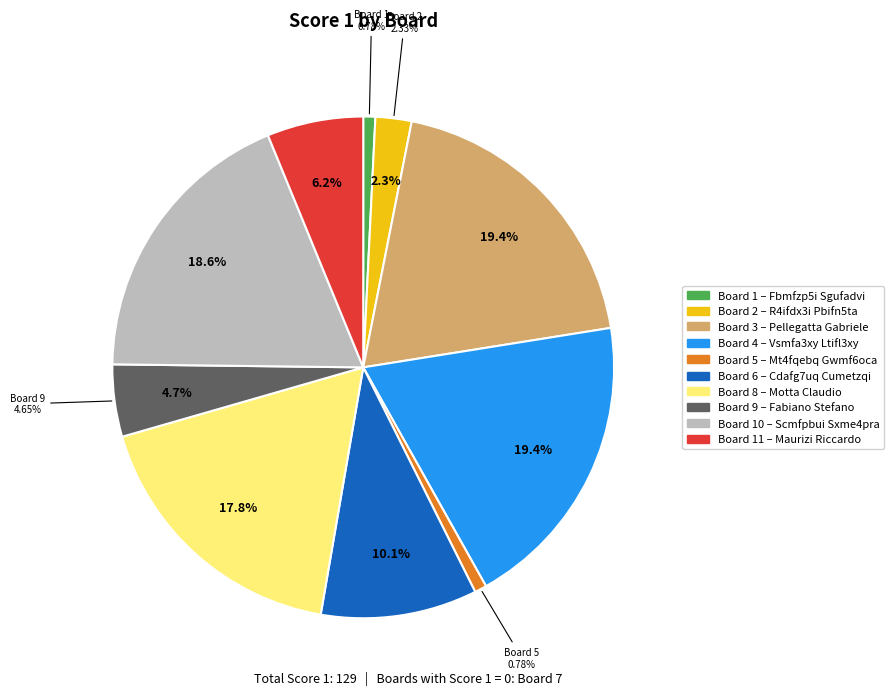

What percentage is the 4 slice, to the nearest percent?

19%